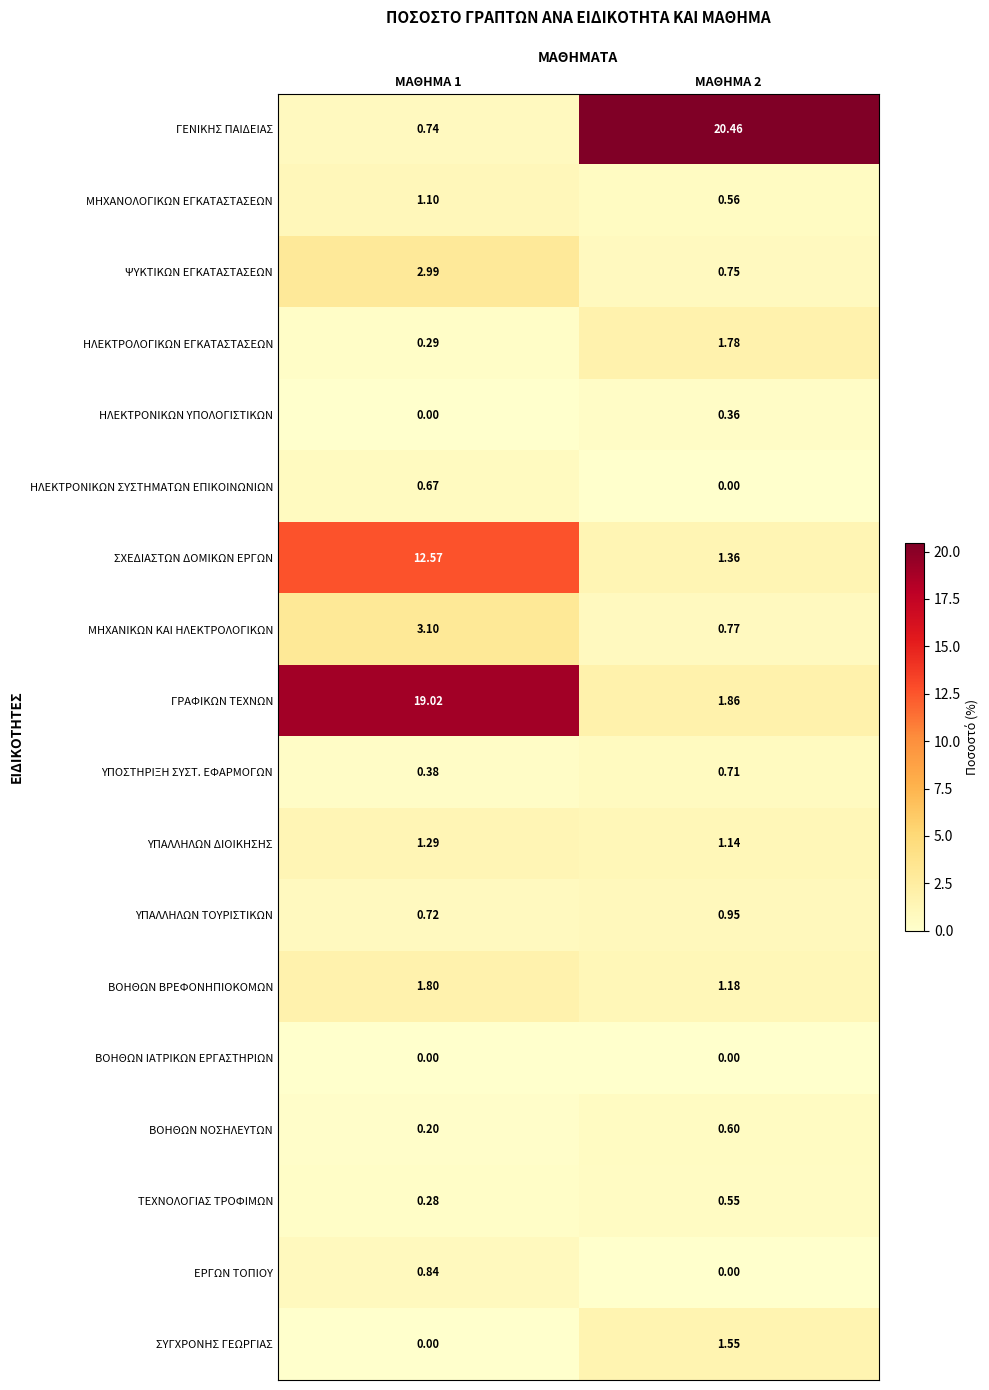

List the series in order of their peak value, highest first.

ΓΕΝΙΚΗΣ ΠΑΙΔΕΙΑΣ, ΓΡΑΦΙΚΩΝ ΤΕΧΝΩΝ, ΣΧΕΔΙΑΣΤΩΝ ΔΟΜΙΚΩΝ ΕΡΓΩΝ, ΜΗΧΑΝΙΚΩΝ ΚΑΙ ΗΛΕΚΤΡΟΛΟΓΙΚΩΝ, ΨΥΚΤΙΚΩΝ ΕΓΚΑΤΑΣΤΑΣΕΩΝ, ΒΟΗΘΩΝ ΒΡΕΦΟΝΗΠΙΟΚΟΜΩΝ, ΗΛΕΚΤΡΟΛΟΓΙΚΩΝ ΕΓΚΑΤΑΣΤΑΣΕΩΝ, ΣΥΓΧΡΟΝΗΣ ΓΕΩΡΓΙΑΣ, ΥΠΑΛΛΗΛΩΝ ΔΙΟΙΚΗΣΗΣ, ΜΗΧΑΝΟΛΟΓΙΚΩΝ ΕΓΚΑΤΑΣΤΑΣΕΩΝ, ΥΠΑΛΛΗΛΩΝ ΤΟΥΡΙΣΤΙΚΩΝ, ΕΡΓΩΝ ΤΟΠΙΟΥ, ΥΠΟΣΤΗΡΙΞΗ ΣΥΣΤ. ΕΦΑΡΜΟΓΩΝ, ΗΛΕΚΤΡΟΝΙΚΩΝ ΣΥΣΤΗΜΑΤΩΝ ΕΠΙΚΟΙΝΩΝΙΩΝ, ΒΟΗΘΩΝ ΝΟΣΗΛΕΥΤΩΝ, ΤΕΧΝΟΛΟΓΙΑΣ ΤΡΟΦΙΜΩΝ, ΗΛΕΚΤΡΟΝΙΚΩΝ ΥΠΟΛΟΓΙΣΤΙΚΩΝ, ΒΟΗΘΩΝ ΙΑΤΡΙΚΩΝ ΕΡΓΑΣΤΗΡΙΩΝ